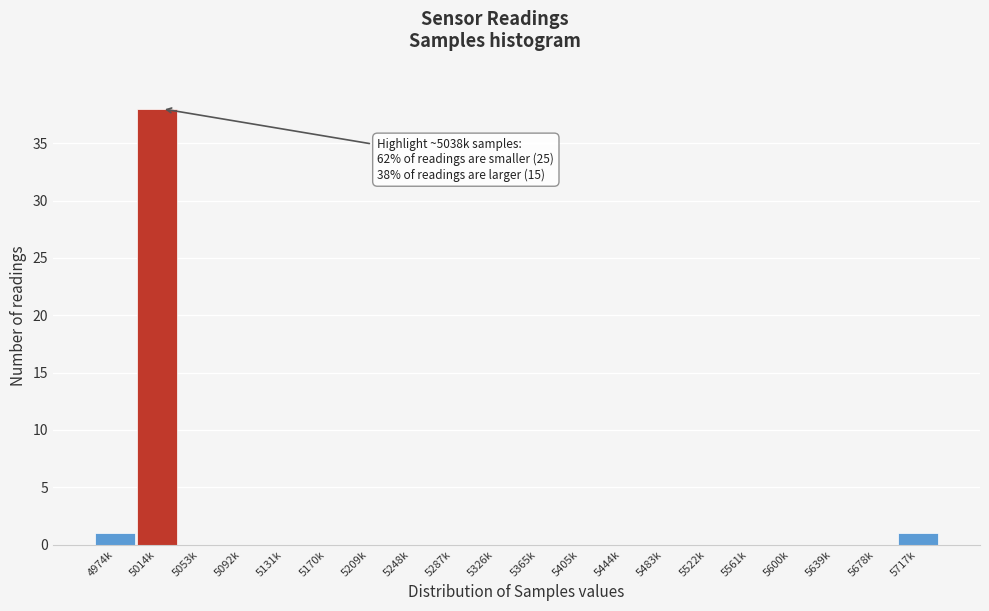

Reading right to left, list all the values displayed in this chart.

5717k=1	5678k=0	5639k=0	5600k=0	5561k=0	5522k=0	5483k=0	5444k=0	5405k=0	5365k=0	5326k=0	5287k=0	5248k=0	5209k=0	5170k=0	5131k=0	5092k=0	5053k=0	5014k=38	4974k=1